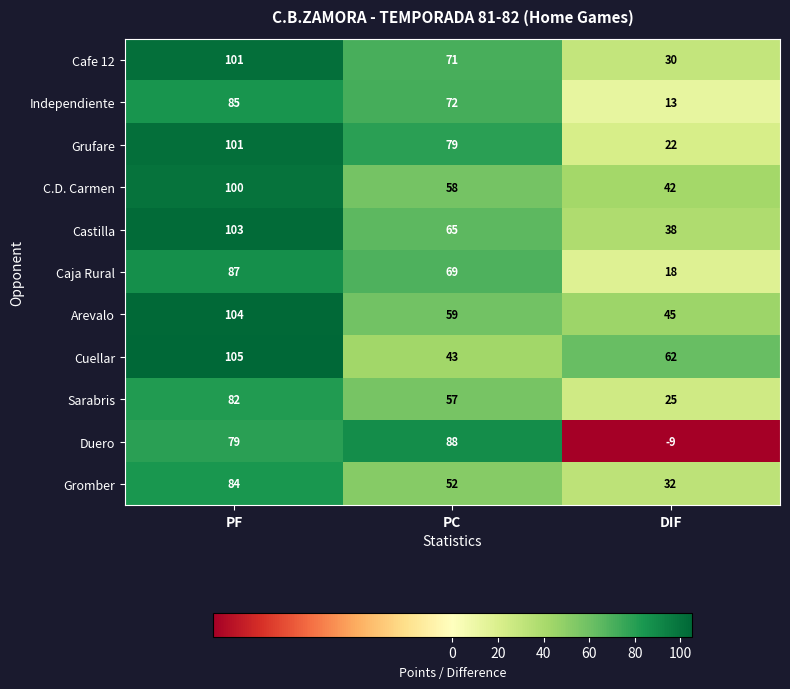

At which label does Duero reach its minimum?

DIF